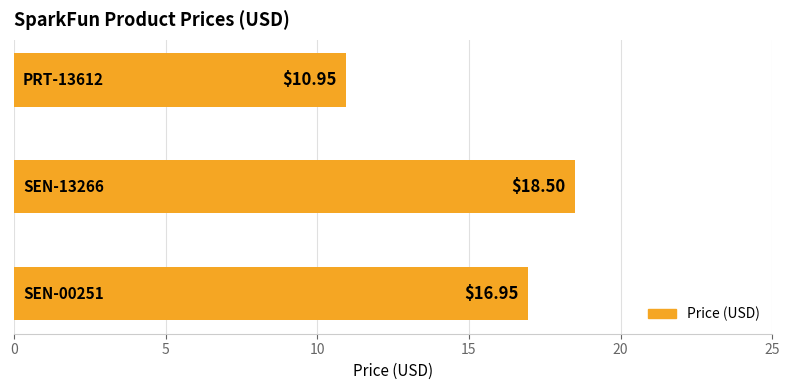

What is the average value?

15.5